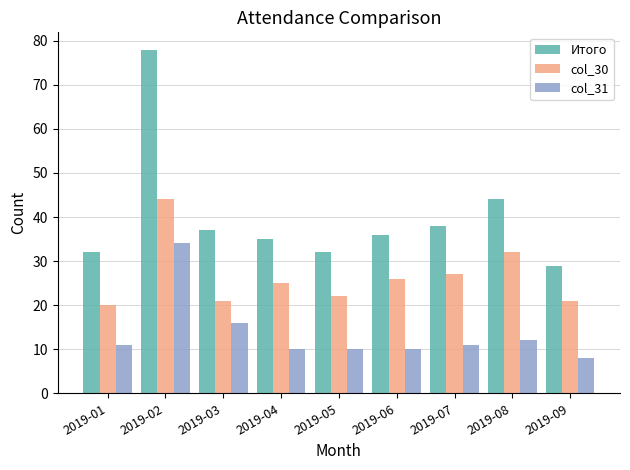

Reading left to right, transcribe all the data shown in this chart.

Итого: 2019-01=32	2019-02=78	2019-03=37	2019-04=35	2019-05=32	2019-06=36	2019-07=38	2019-08=44	2019-09=29
col_30: 2019-01=20	2019-02=44	2019-03=21	2019-04=25	2019-05=22	2019-06=26	2019-07=27	2019-08=32	2019-09=21
col_31: 2019-01=11	2019-02=34	2019-03=16	2019-04=10	2019-05=10	2019-06=10	2019-07=11	2019-08=12	2019-09=8